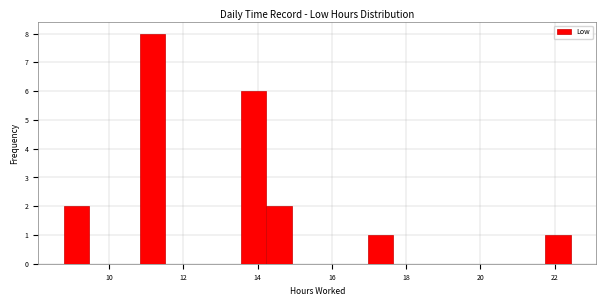

Read against the x-axis, roughly where is the centre of the tallest bar?

11.2